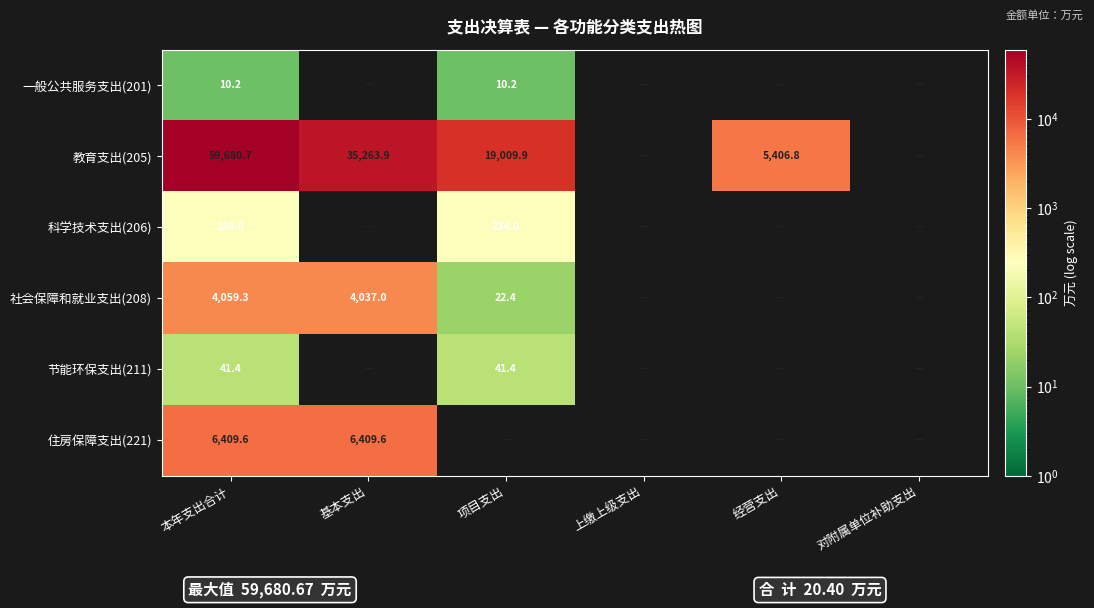

Is it true that 住房保障支出(221) equals 6409.6 at 本年支出合计?

True